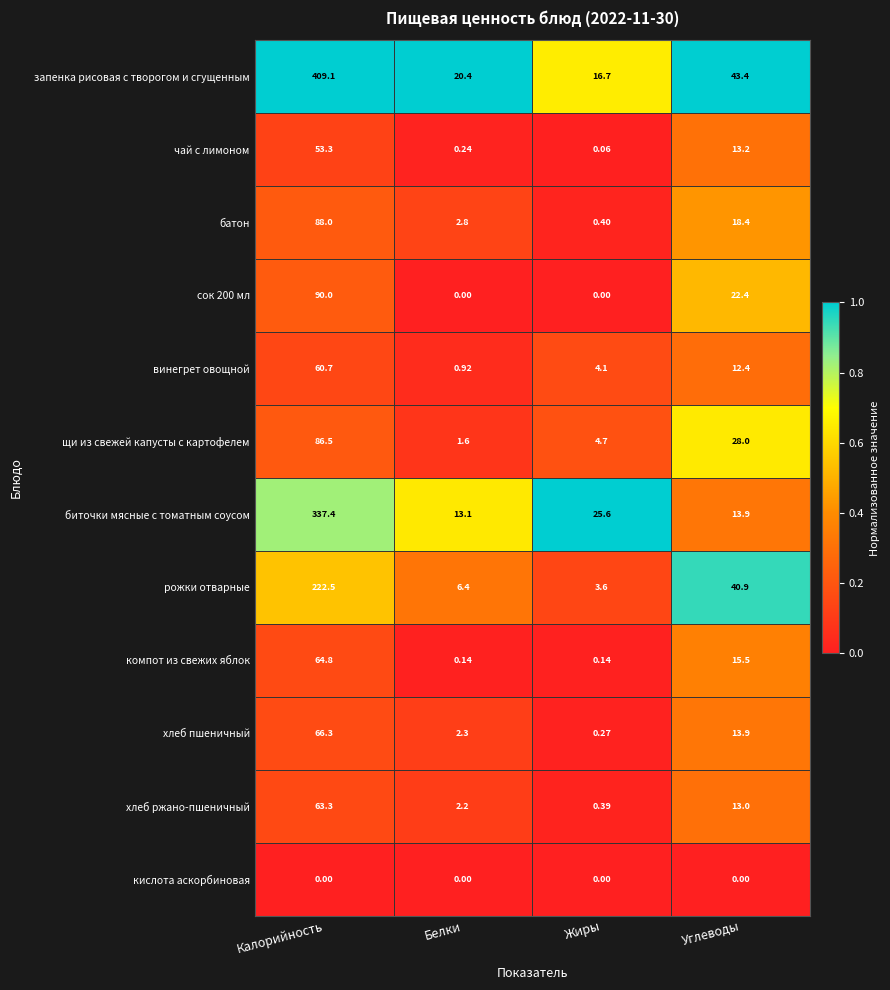

What is the difference between the highest and lowest values at Углеводы?

43.4